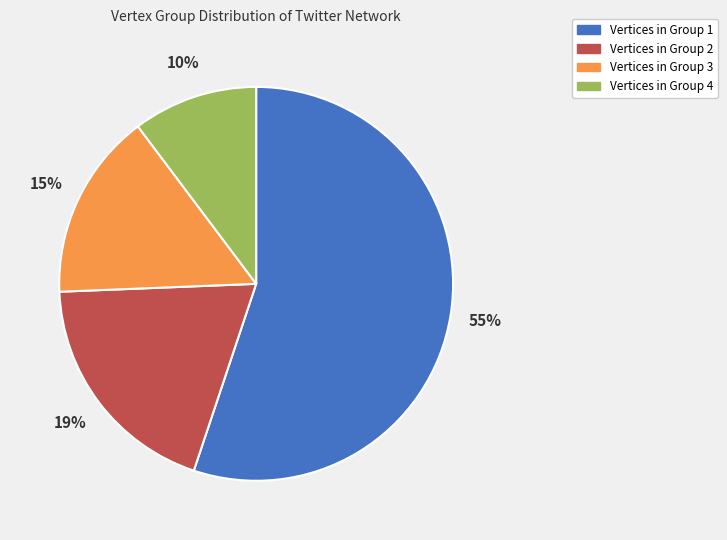

Does any single category account for the majority?

Yes